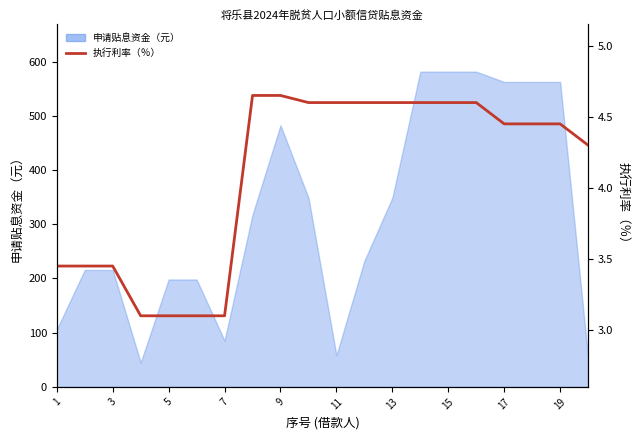

What is the average value?

4.1